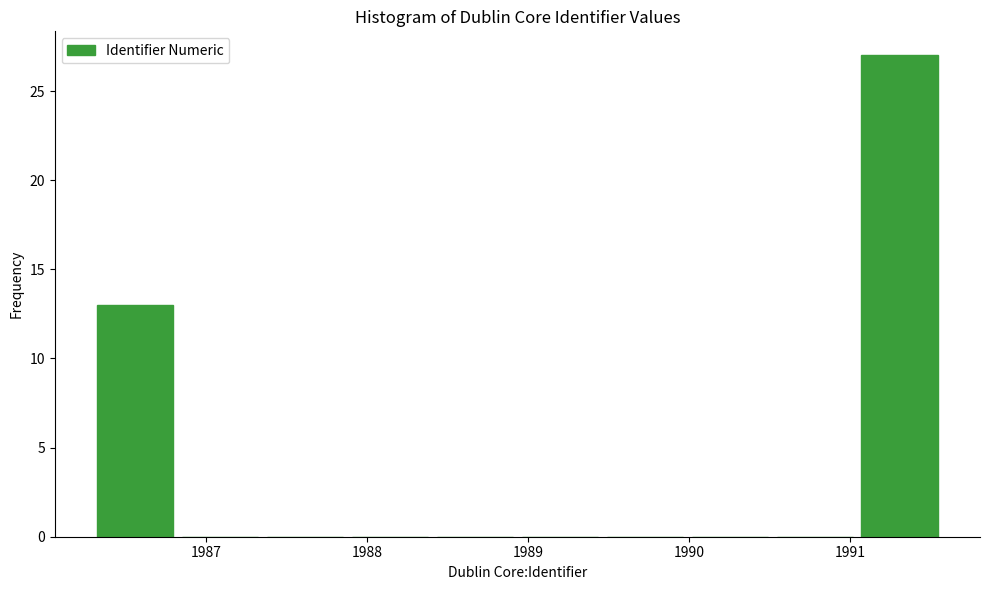

What is the height of the bar covering 1986.3 to 1986.8 on the x-axis? Neither the bar edges nor the heights are printed on the chart, so give them approximately, as read against the axes.

13